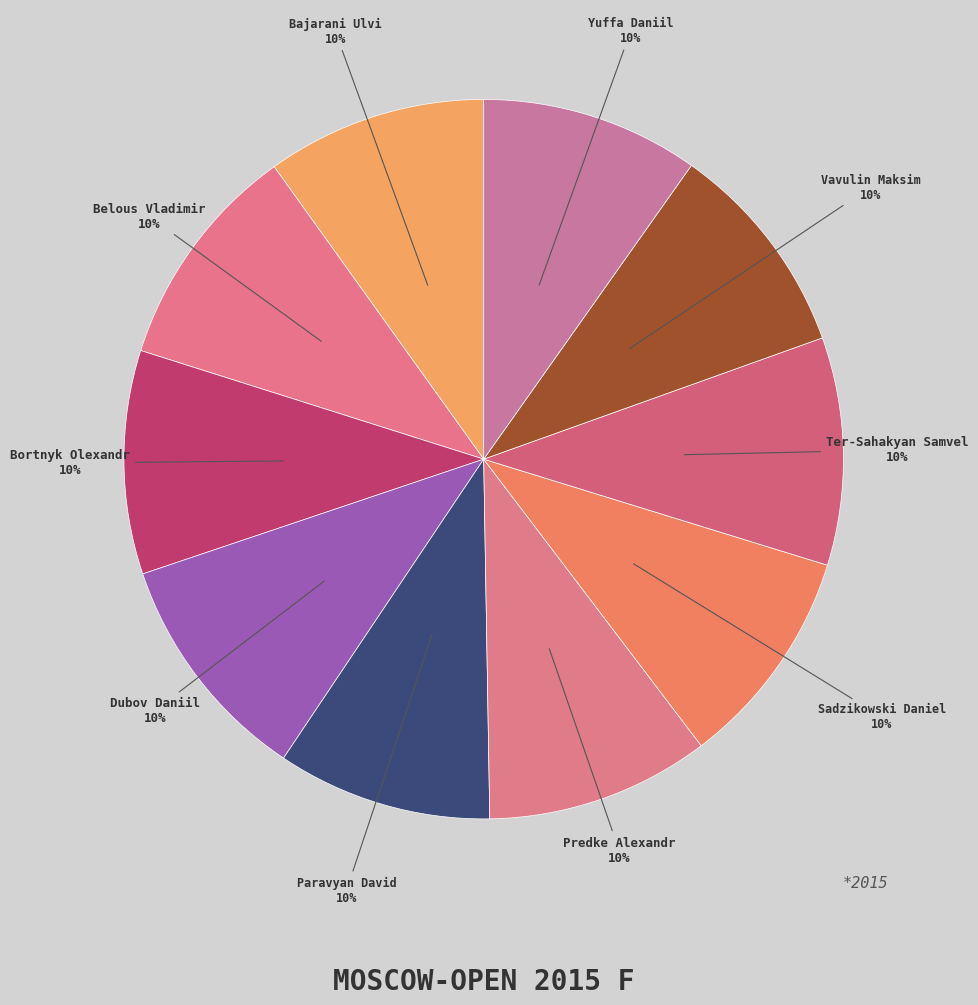

To the nearest percent, what is the average slice percentage?

10%